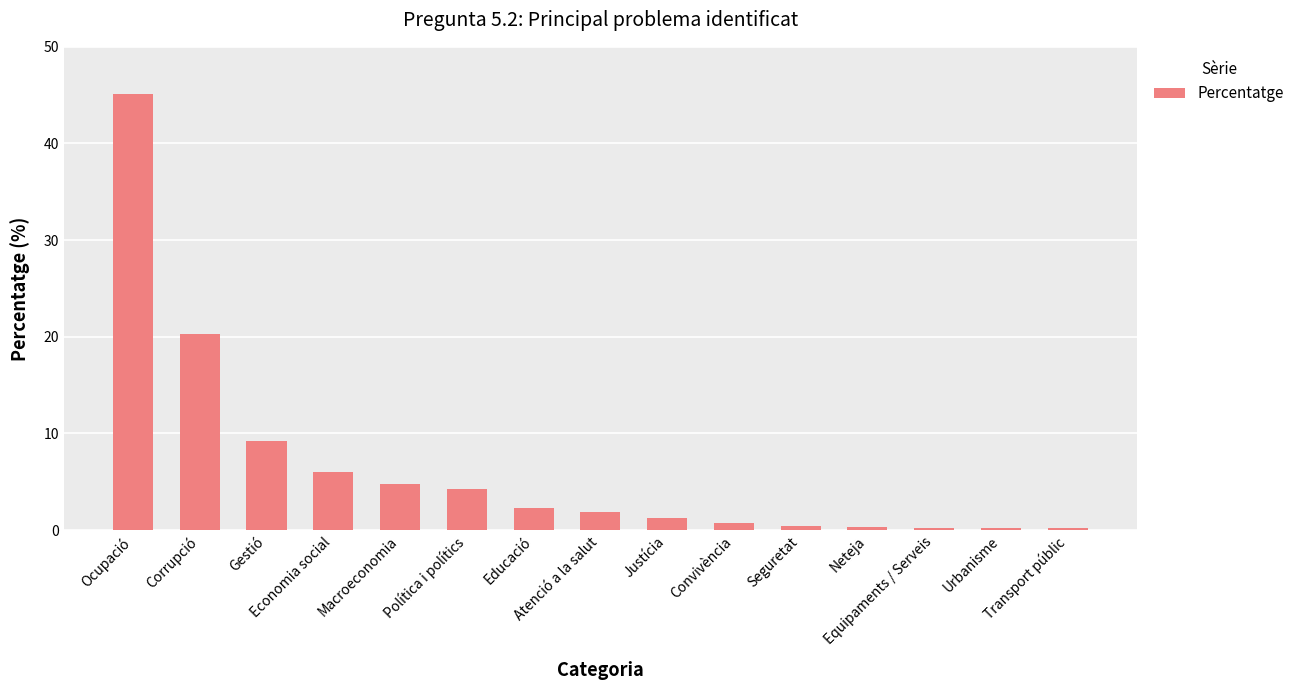

What is the greatest value displayed?

45.1